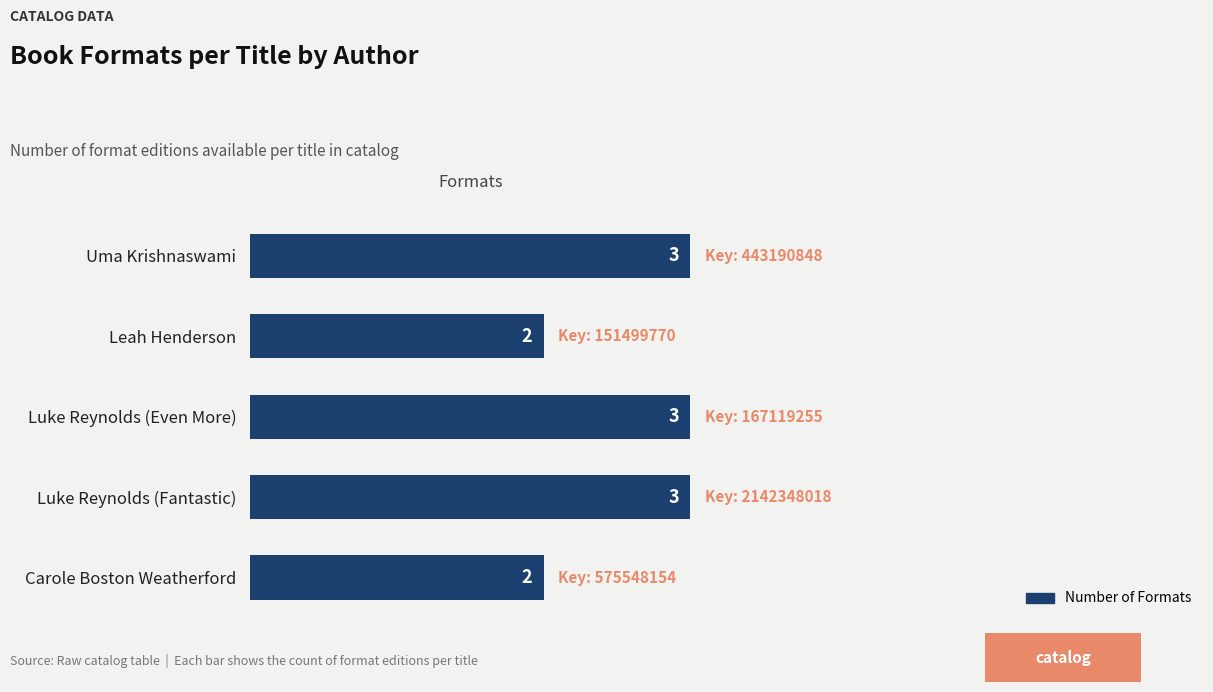

Reading top to bottom, extract all data points from this chart.

Uma Krishnaswami=3	Leah Henderson=2	Luke Reynolds (Even More)=3	Luke Reynolds (Fantastic)=3	Carole Boston Weatherford=2